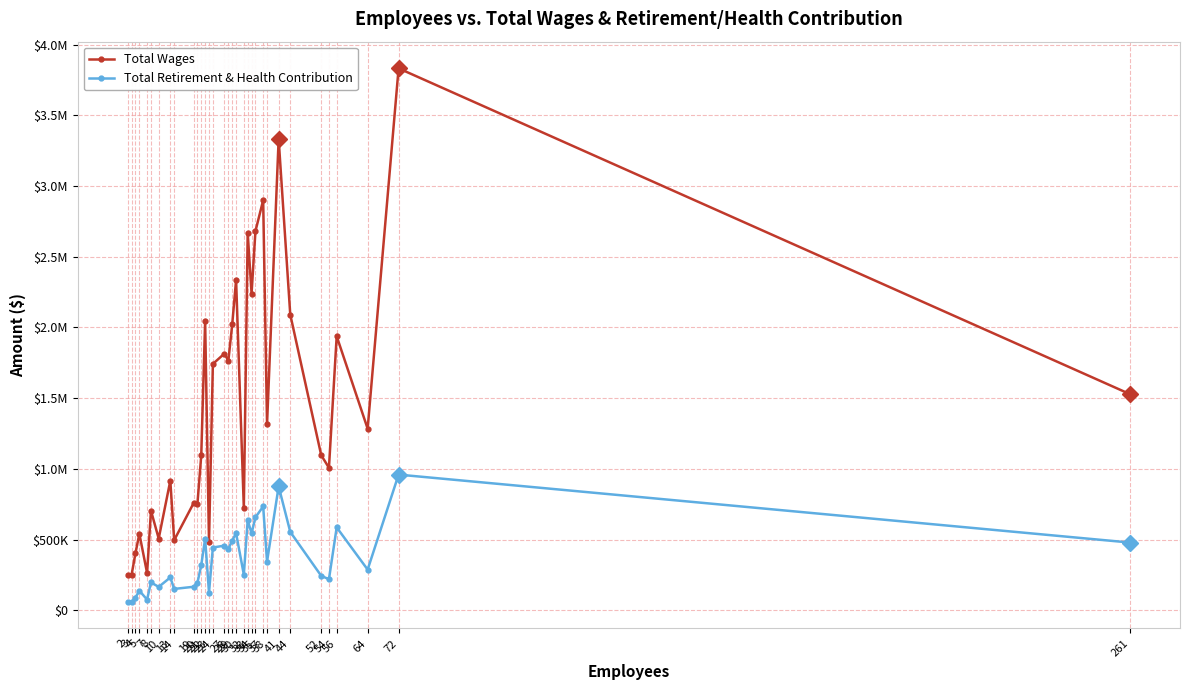

In Total Wages, how many points are higher than both neighbors (excluding endpoints)?

12